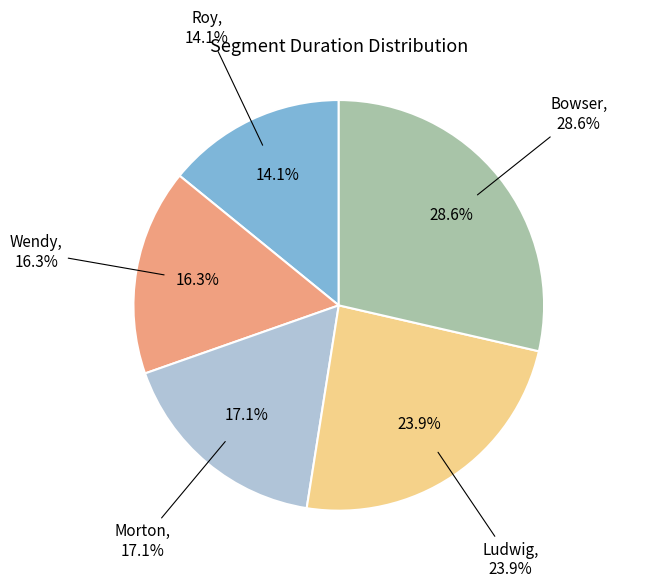

What percentage is NOT represented by Roy?

85.9%